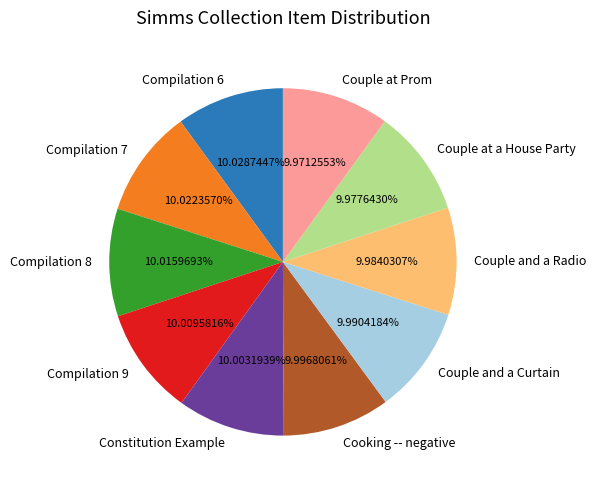

Do Couple and a Radio and Couple at Prom together represent more than half of the pie?

No